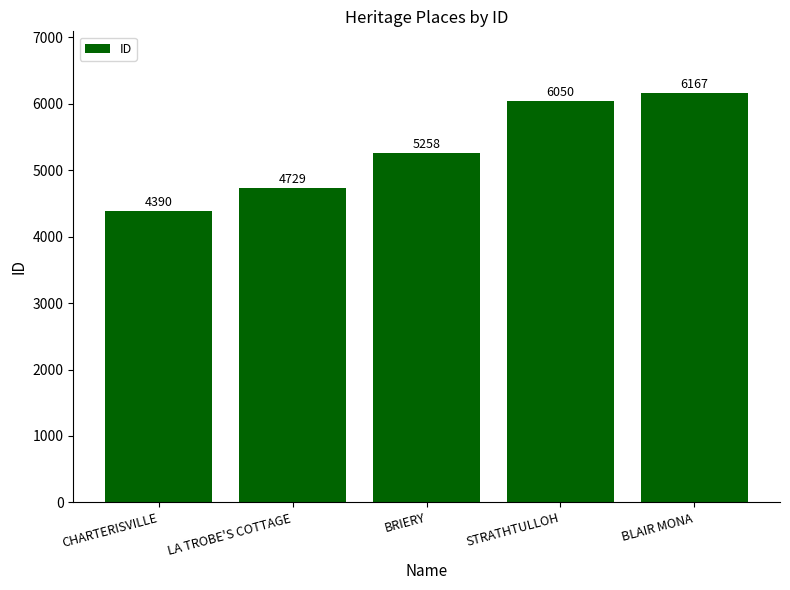

Reading left to right, extract all data points from this chart.

CHARTERISVILLE=4390	LA TROBE'S COTTAGE=4729	BRIERY=5258	STRATHTULLOH=6050	BLAIR MONA=6167